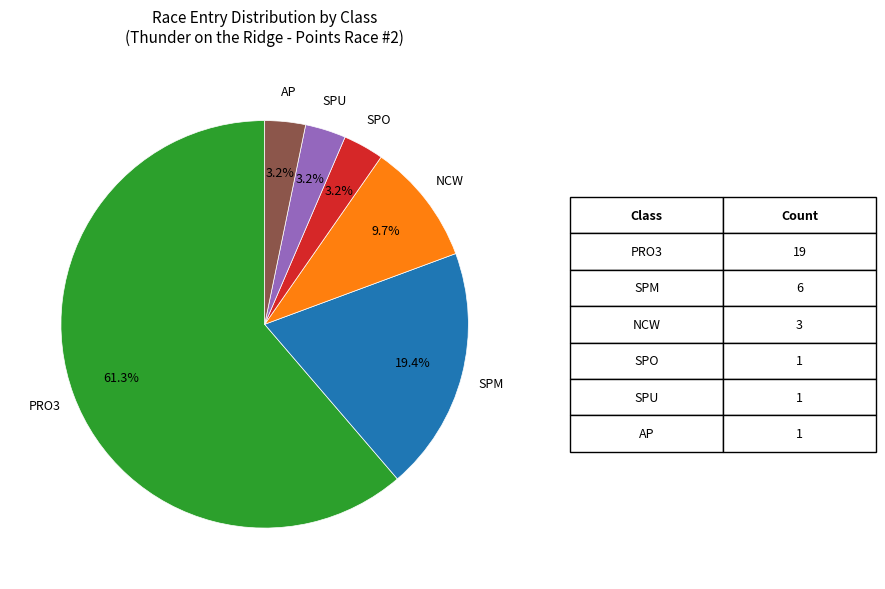

How many segments does this pie chart have?

6